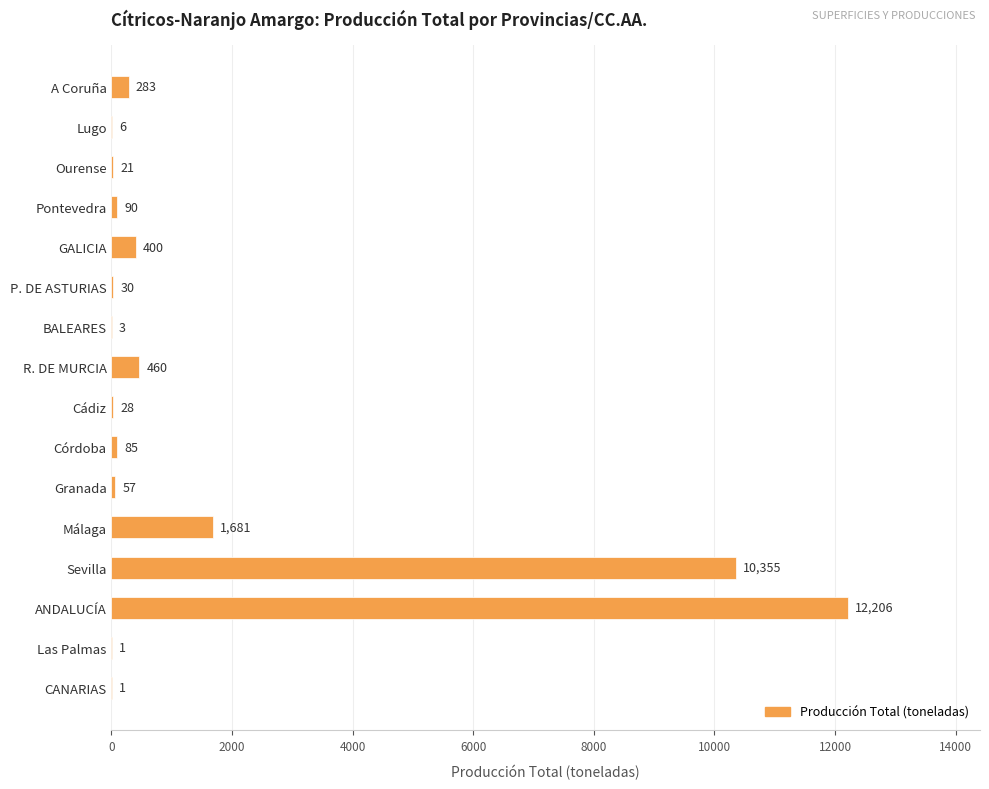

What is the maximum value shown in the chart?

12206